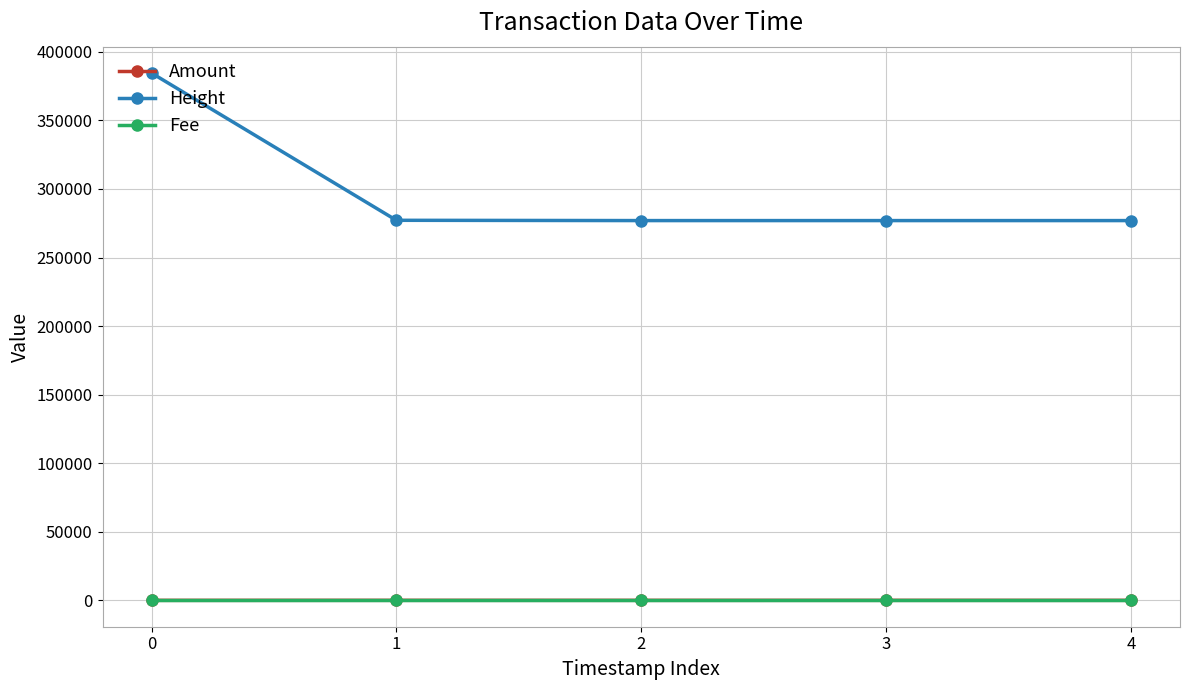

What is the spread (max minus min) of values at 4?

276919